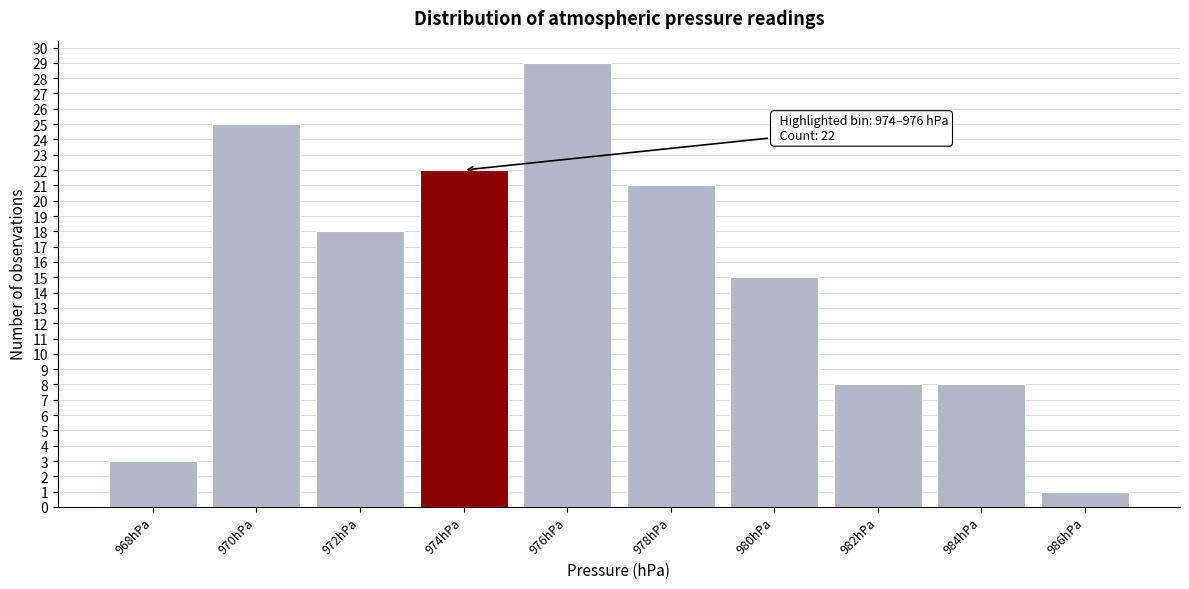

Reading left to right, transcribe all the data shown in this chart.

3	25	18	22	29	21	15	8	8	1